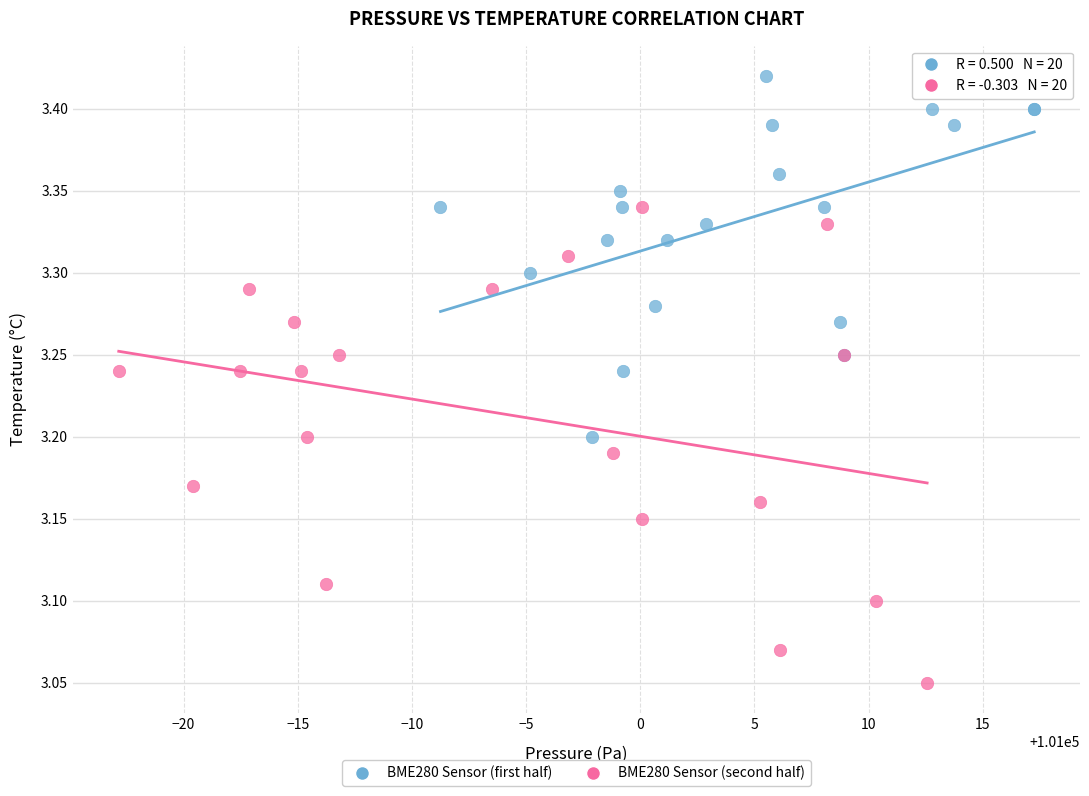

Which series has the largest Y range (max minus min)?

BME280 Sensor (second half)